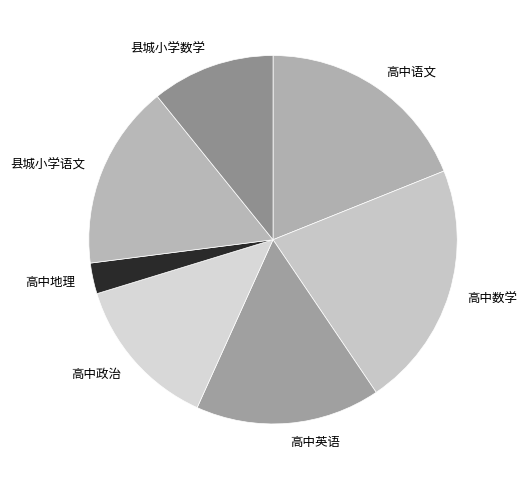

Which slice is the smallest?

高中地理